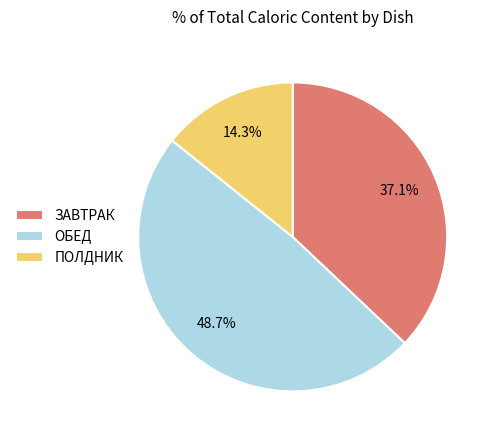

What portion of the pie excludes ЗАВТРАК?

62.9%